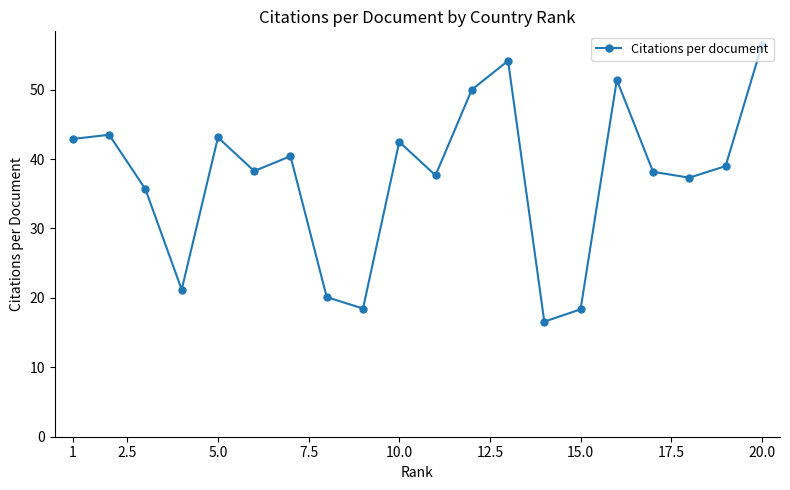

How many interior local valleys (lower than both neighbors) does the data have?

6